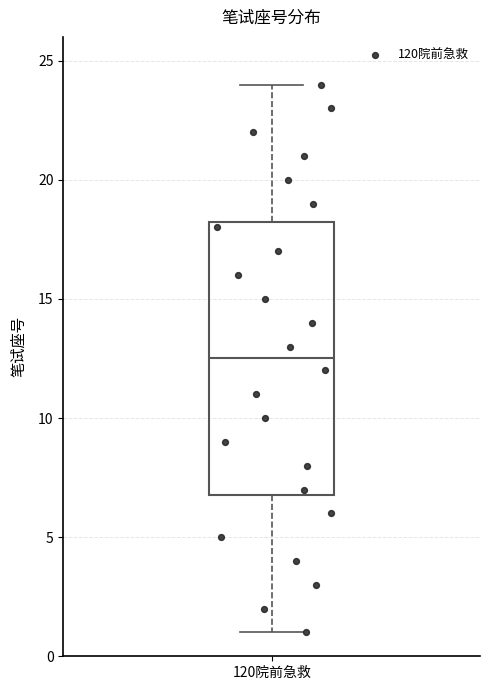

Where is the upper edge of the box for 120院前急救 on the y-axis? The values are not printed on the chart, so give them approximately, as read against the axis.

18.5